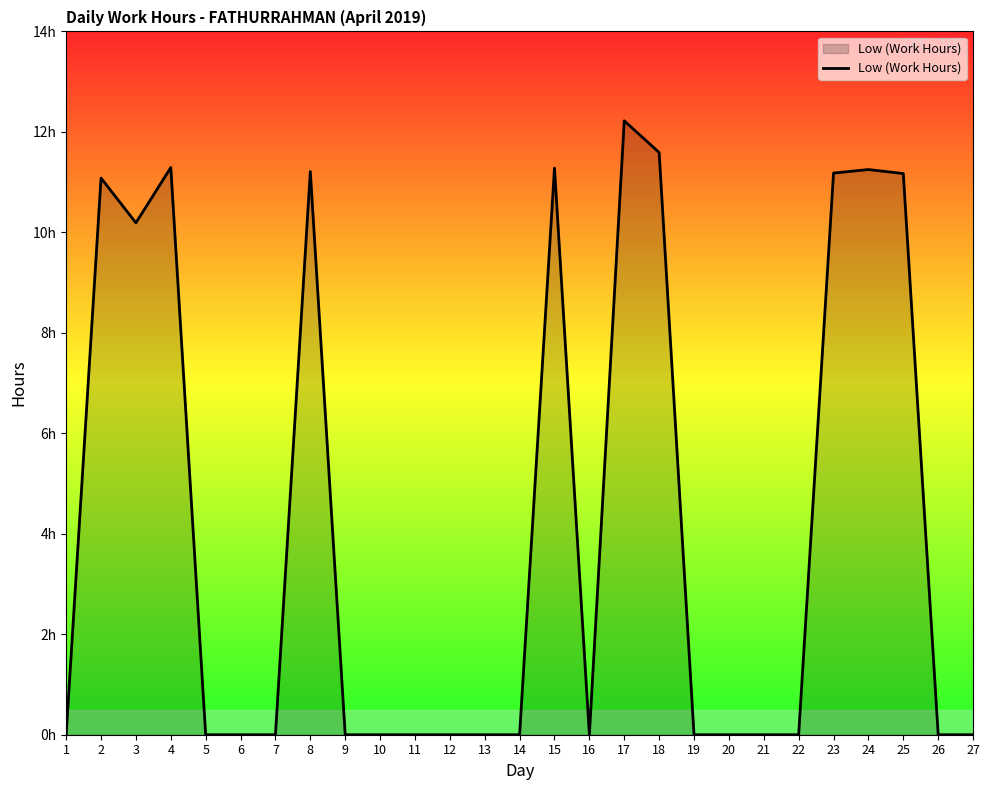

The chart shows a value of 11.2 at 25. True or false?

True